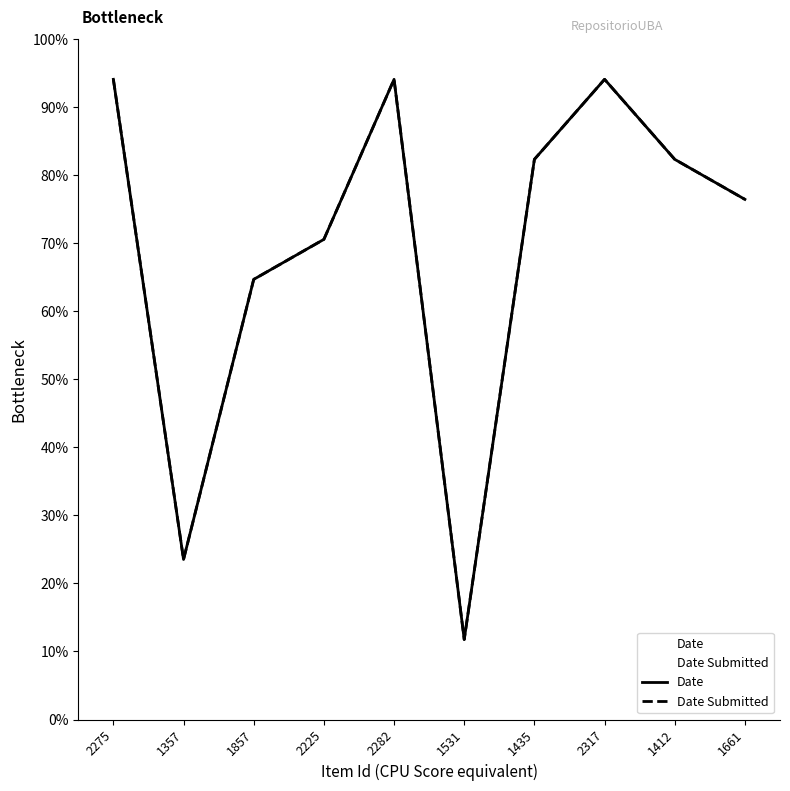

At which category does Date Submitted reach its first local peak?

2282